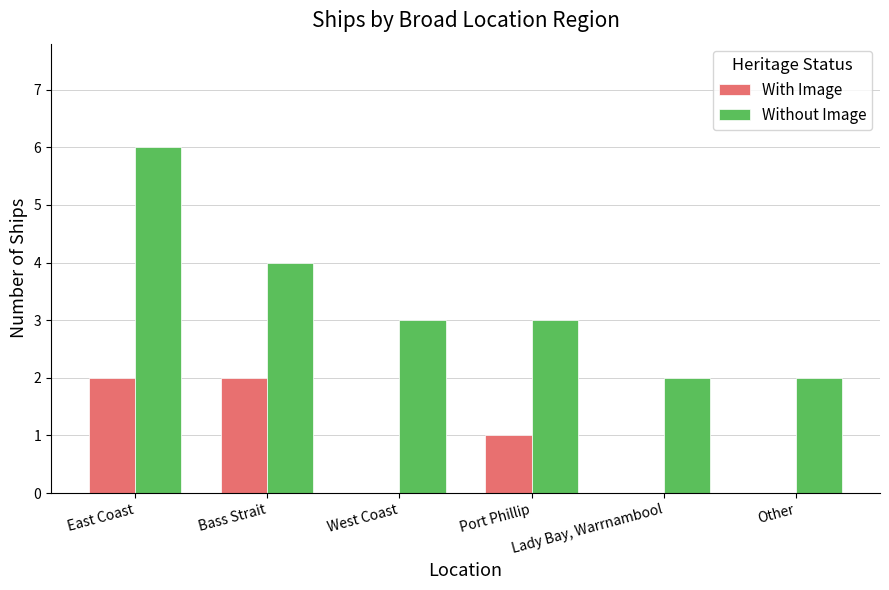

The value of With Image at West Coast is -1. True or false?

False